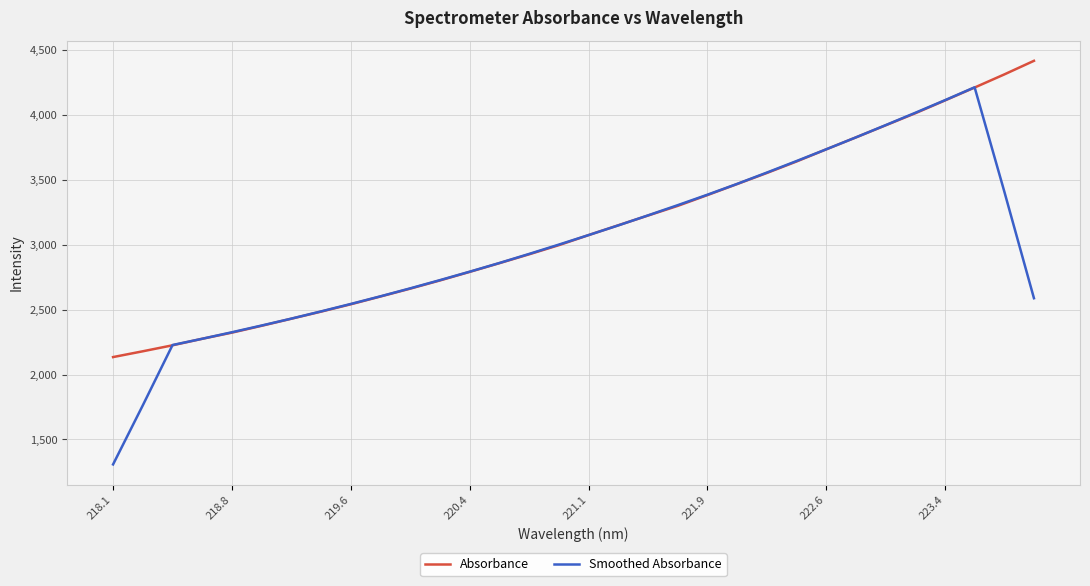

True or false: Absorbance has more than 1 points higher than both neighbors.

False